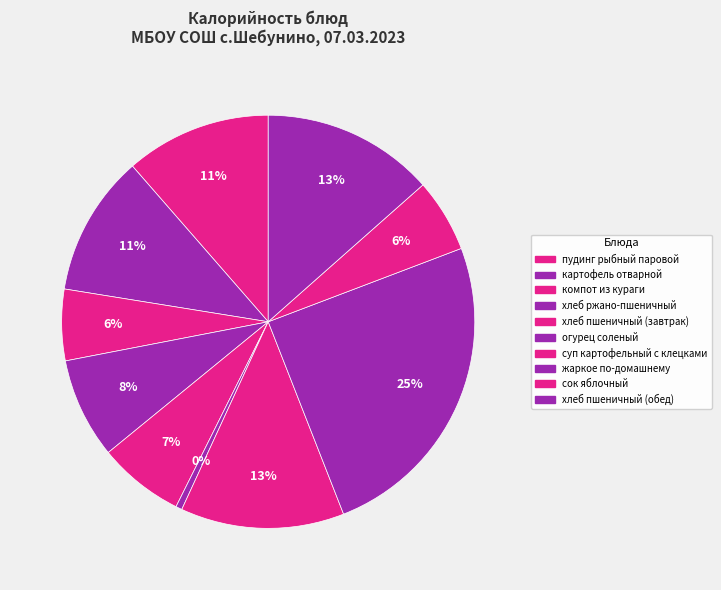

Count the number of slices in the pie.

10